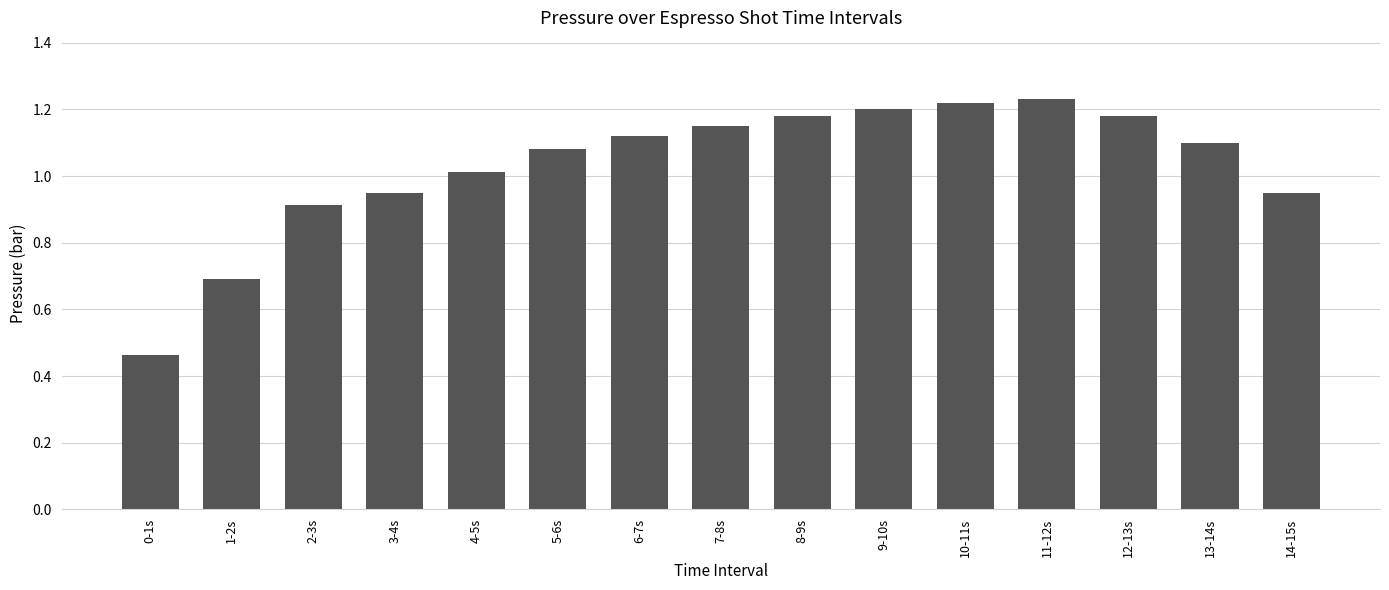

Between 5-6s and 7-8s, which is larger?

7-8s